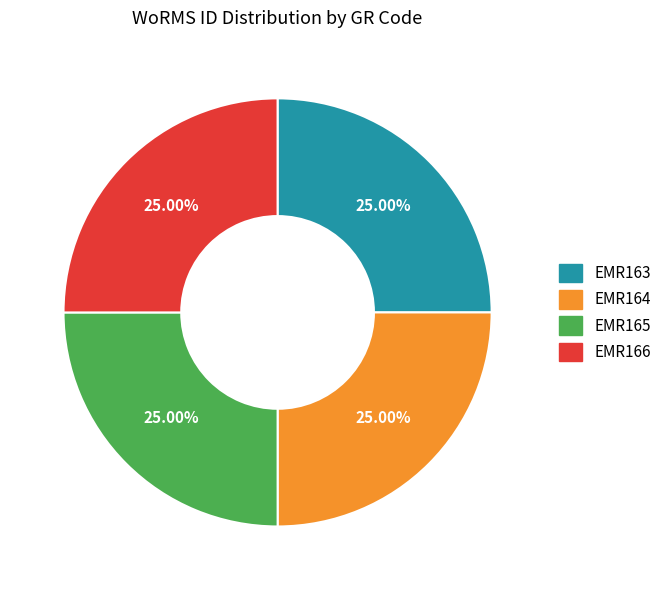

Does EMR166 represent more than half of the total?

No